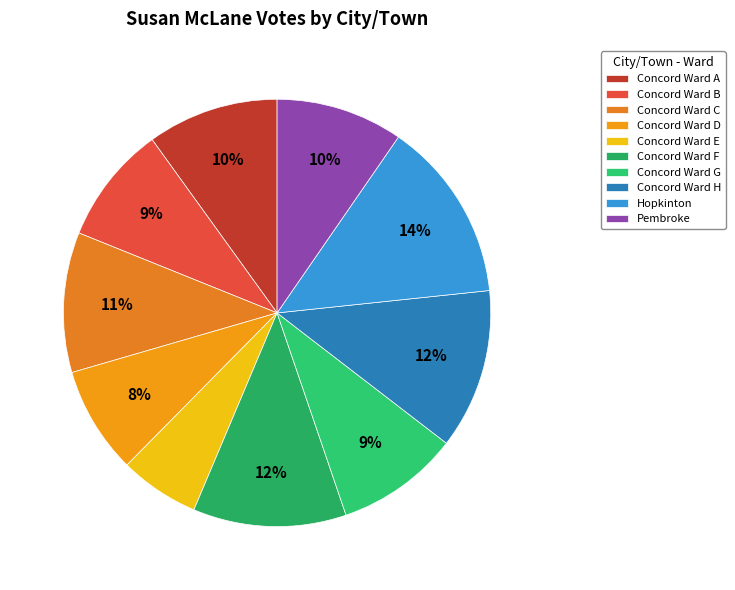

Which slice is the smallest?

Concord Ward E